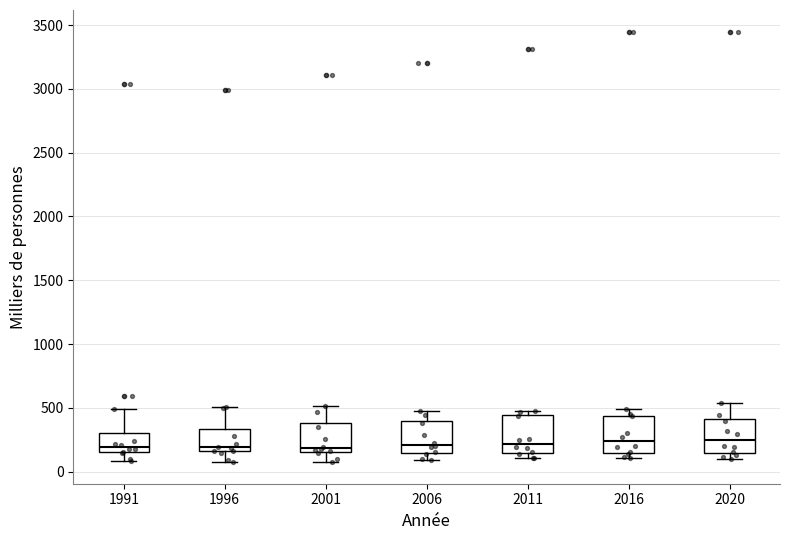

Reading left to right, transcribe this box plot: for each box, give where its median line is, the range the box spans, and where its two whiskers end, as read against the y-axis. The values are not printed on the chart, so give them approximately, as read against the axis.

1991: median 200, box 150 to 300, whiskers 100 to 500
1996: median 200, box 150 to 350, whiskers 100 to 500
2001: median 200, box 150 to 400, whiskers 100 to 500
2006: median 200, box 150 to 400, whiskers 100 to 500
2011: median 200, box 150 to 450, whiskers 100 to 500
2016: median 250, box 150 to 450, whiskers 100 to 500
2020: median 250, box 150 to 400, whiskers 100 to 550